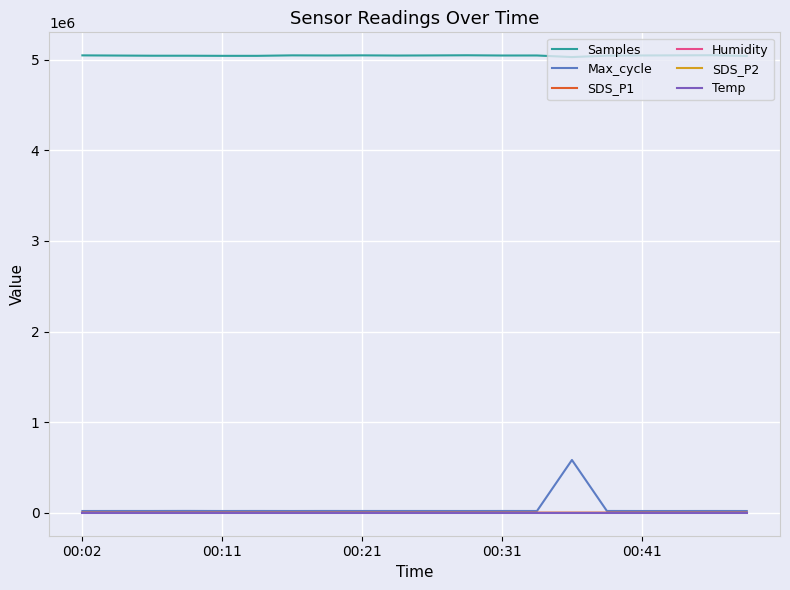

Which series has the largest total across all categories?

Samples